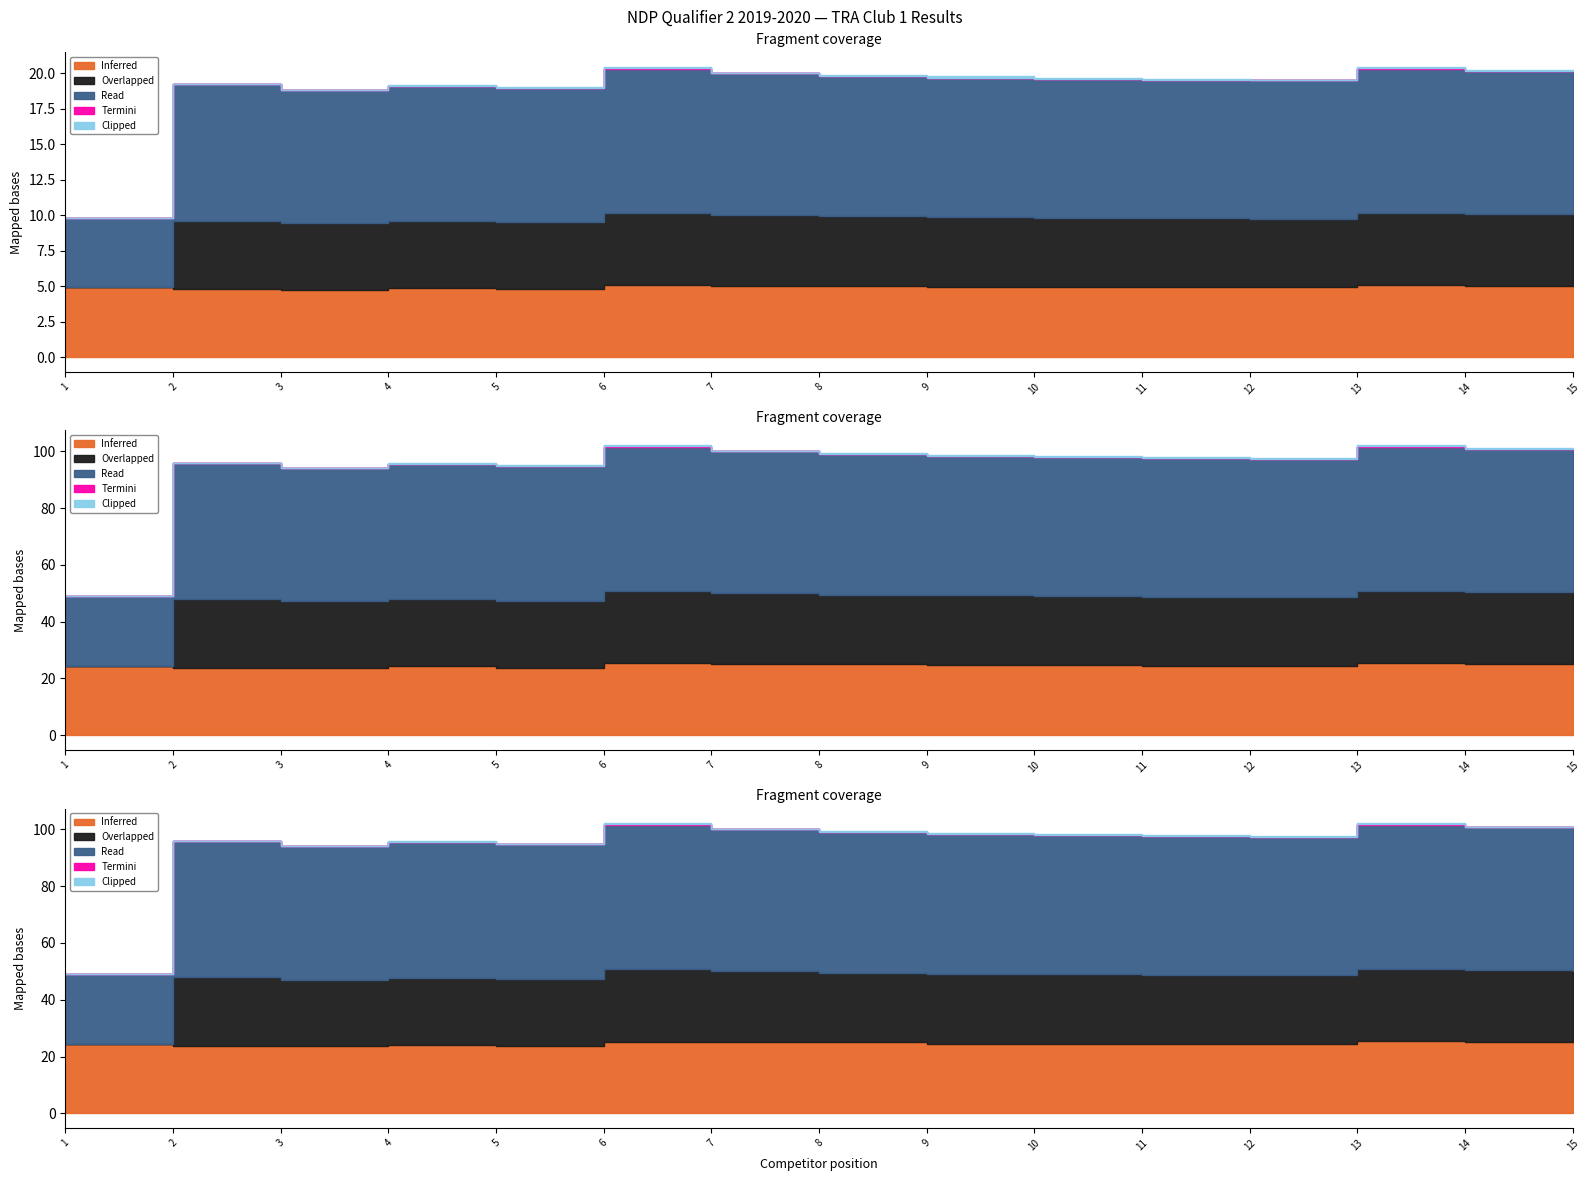

Where is the first local maximum for Termini?

6